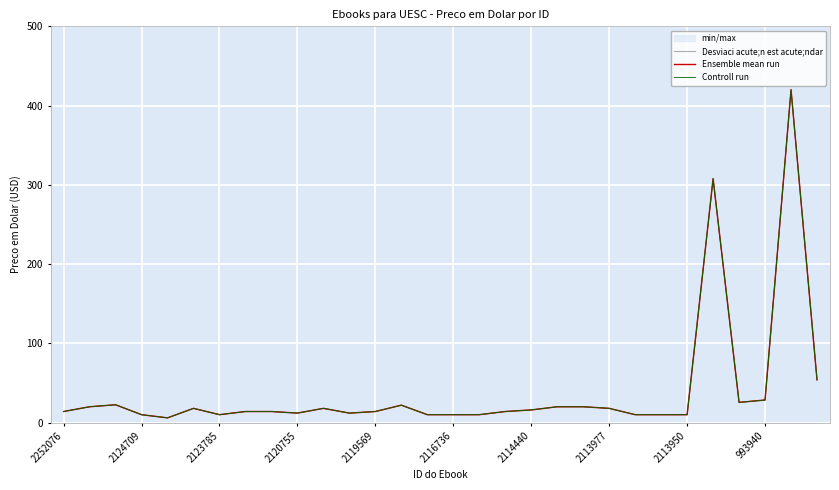

What is the maximum value for Controll run?

420.0